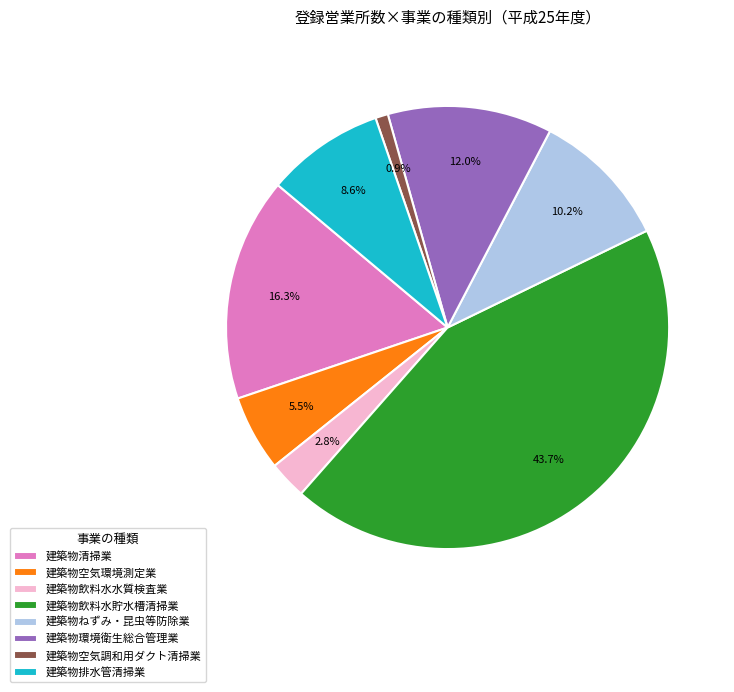

Approximately how many times larger is the value at 建築物環境衛生総合管理業 compared to 建築物清掃業?

0.7